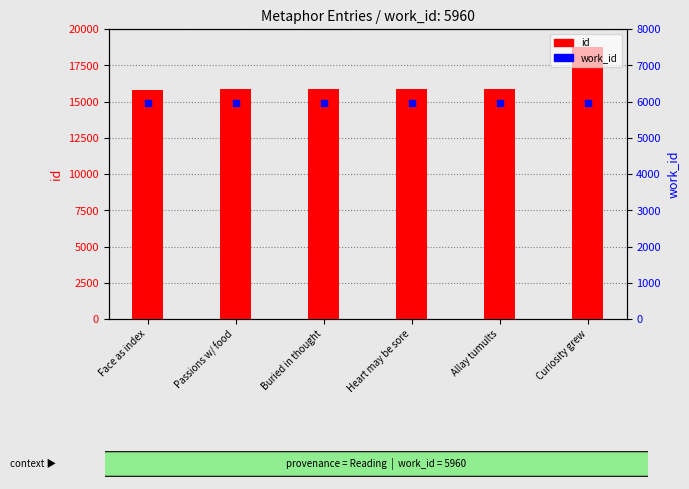

Which series contains the lowest Y value?

work_id